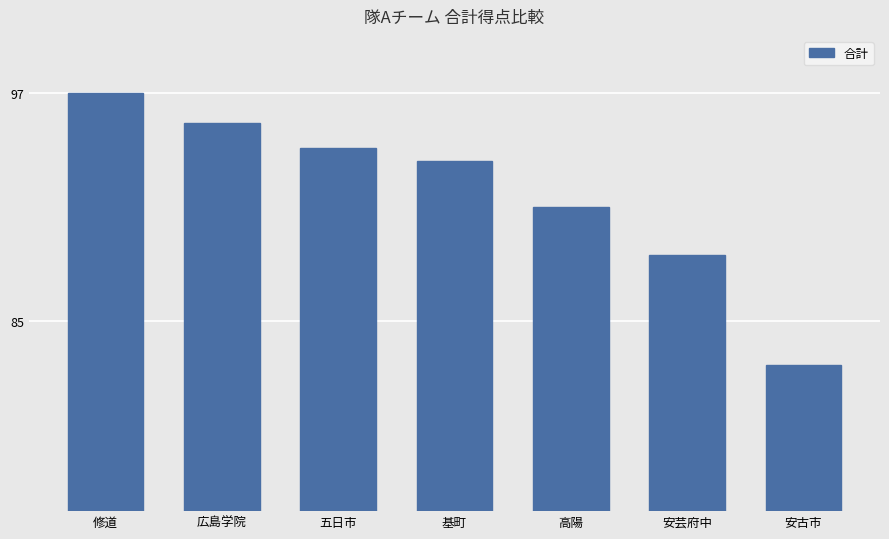

Which has a higher value, 五日市 or 安古市?

五日市